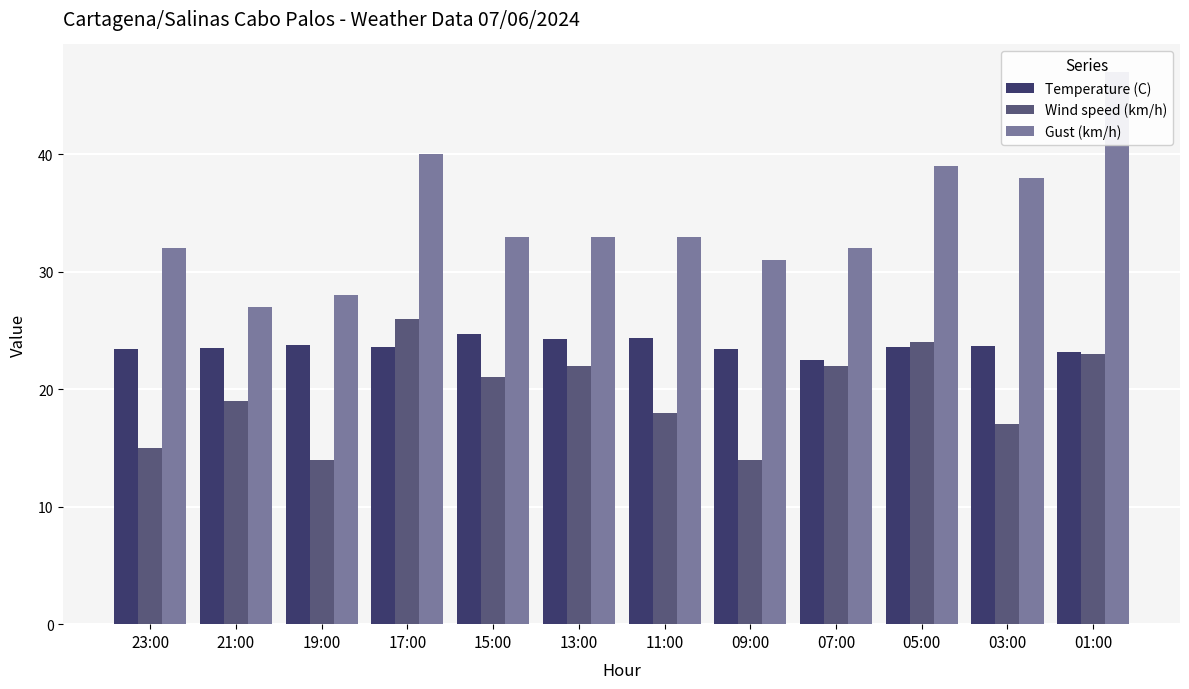

How many distinct data groups are displayed?

3